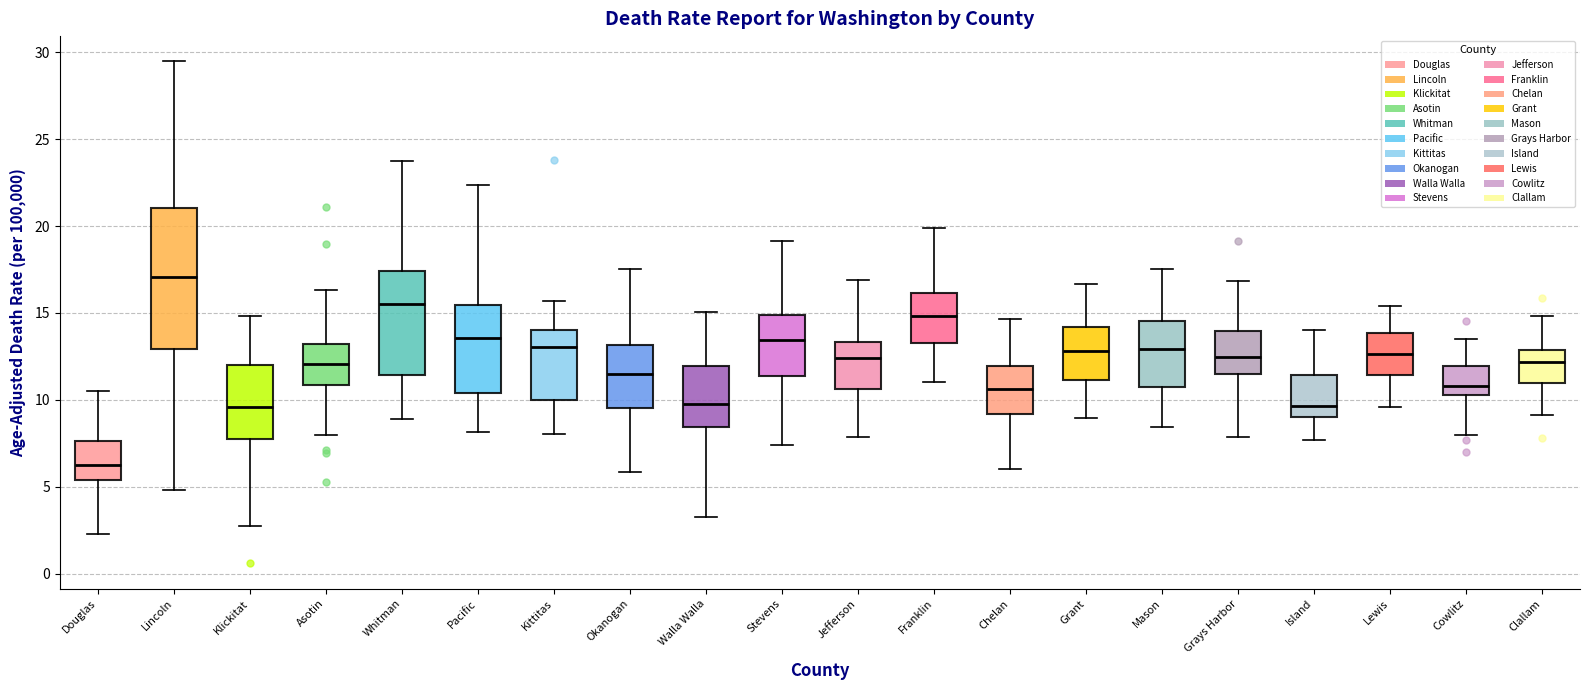

Reading left to right, transcribe this box plot: for each box, give where its median line is, the range the box spans, and where its two whiskers end, as read against the y-axis. The values are not printed on the chart, so give them approximately, as read against the axis.

Douglas: median 6.0, box 5.5 to 7.5, whiskers 2.5 to 10.5
Lincoln: median 17.0, box 13.0 to 21.0, whiskers 5.0 to 29.5
Klickitat: median 9.5, box 8.0 to 12.0, whiskers 2.5 to 15.0
Asotin: median 12.0, box 11.0 to 13.0, whiskers 8.0 to 16.5
Whitman: median 15.5, box 11.5 to 17.5, whiskers 9.0 to 23.5
Pacific: median 13.5, box 10.5 to 15.5, whiskers 8.0 to 22.5
Kittitas: median 13.0, box 10.0 to 14.0, whiskers 8.0 to 15.5
Okanogan: median 11.5, box 9.5 to 13.0, whiskers 6.0 to 17.5
Walla Walla: median 10.0, box 8.5 to 12.0, whiskers 3.5 to 15.0
Stevens: median 13.5, box 11.5 to 15.0, whiskers 7.5 to 19.0
Jefferson: median 12.5, box 10.5 to 13.5, whiskers 8.0 to 17.0
Franklin: median 15.0, box 13.5 to 16.0, whiskers 11.0 to 20.0
Chelan: median 10.5, box 9.0 to 12.0, whiskers 6.0 to 14.5
Grant: median 13.0, box 11.0 to 14.0, whiskers 9.0 to 16.5
Mason: median 13.0, box 10.5 to 14.5, whiskers 8.5 to 17.5
Grays Harbor: median 12.5, box 11.5 to 14.0, whiskers 8.0 to 17.0
Island: median 9.5, box 9.0 to 11.5, whiskers 7.5 to 14.0
Lewis: median 12.5, box 11.5 to 14.0, whiskers 9.5 to 15.5
Cowlitz: median 11.0, box 10.5 to 12.0, whiskers 8.0 to 13.5
Clallam: median 12.0, box 11.0 to 13.0, whiskers 9.0 to 15.0